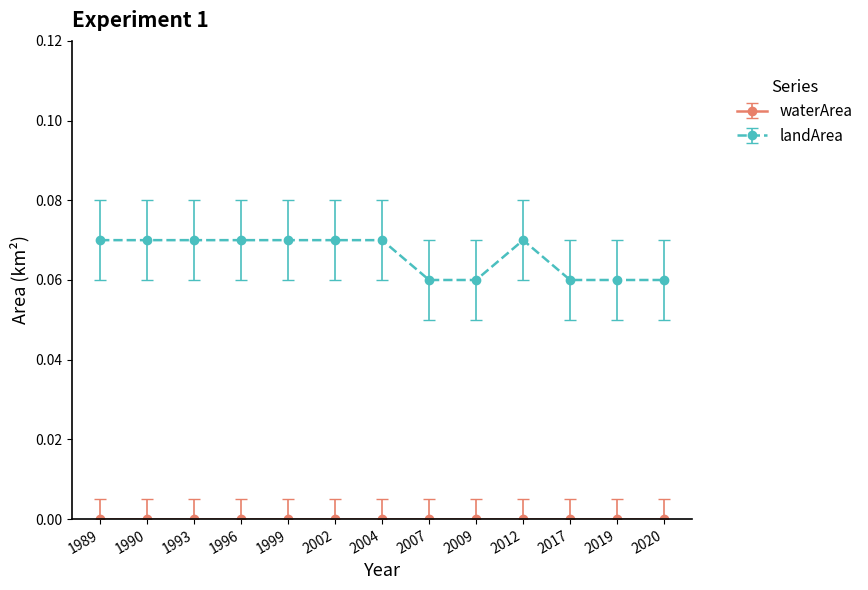

What is the sum of all landArea values?

0.9